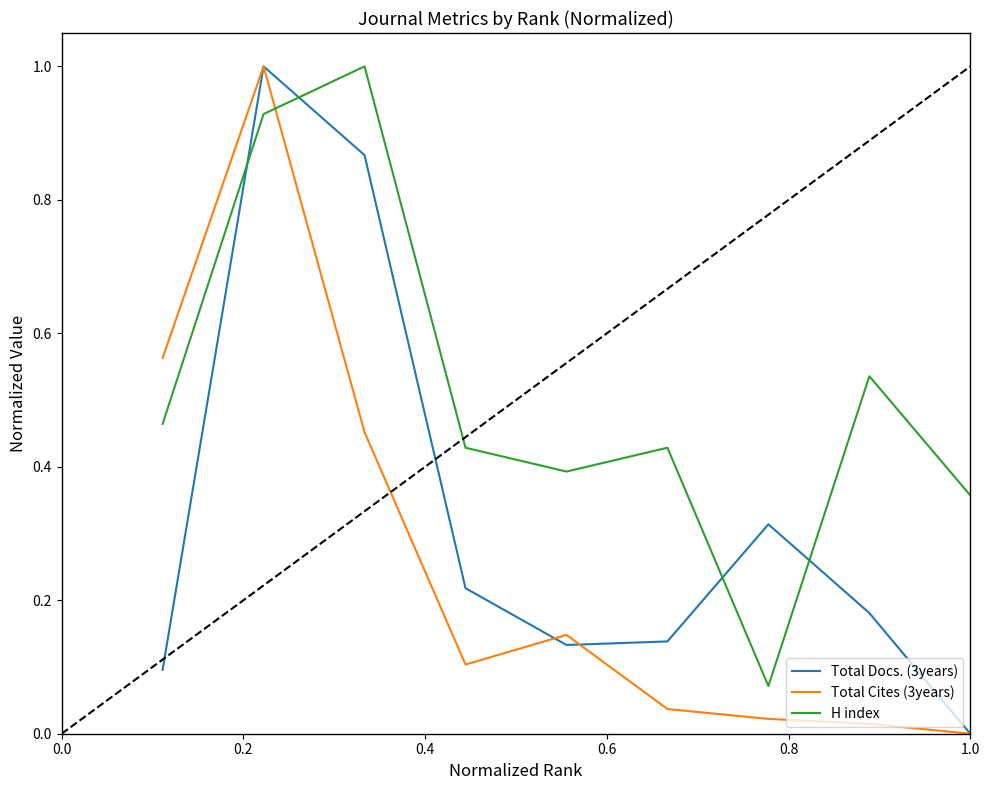

Which series has the largest total across all categories?

H index